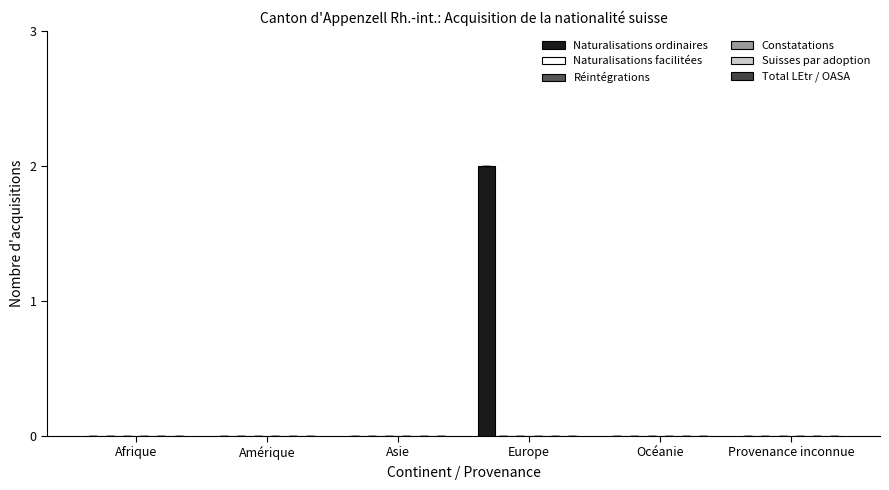

Which category has the highest value across all series?

Europe